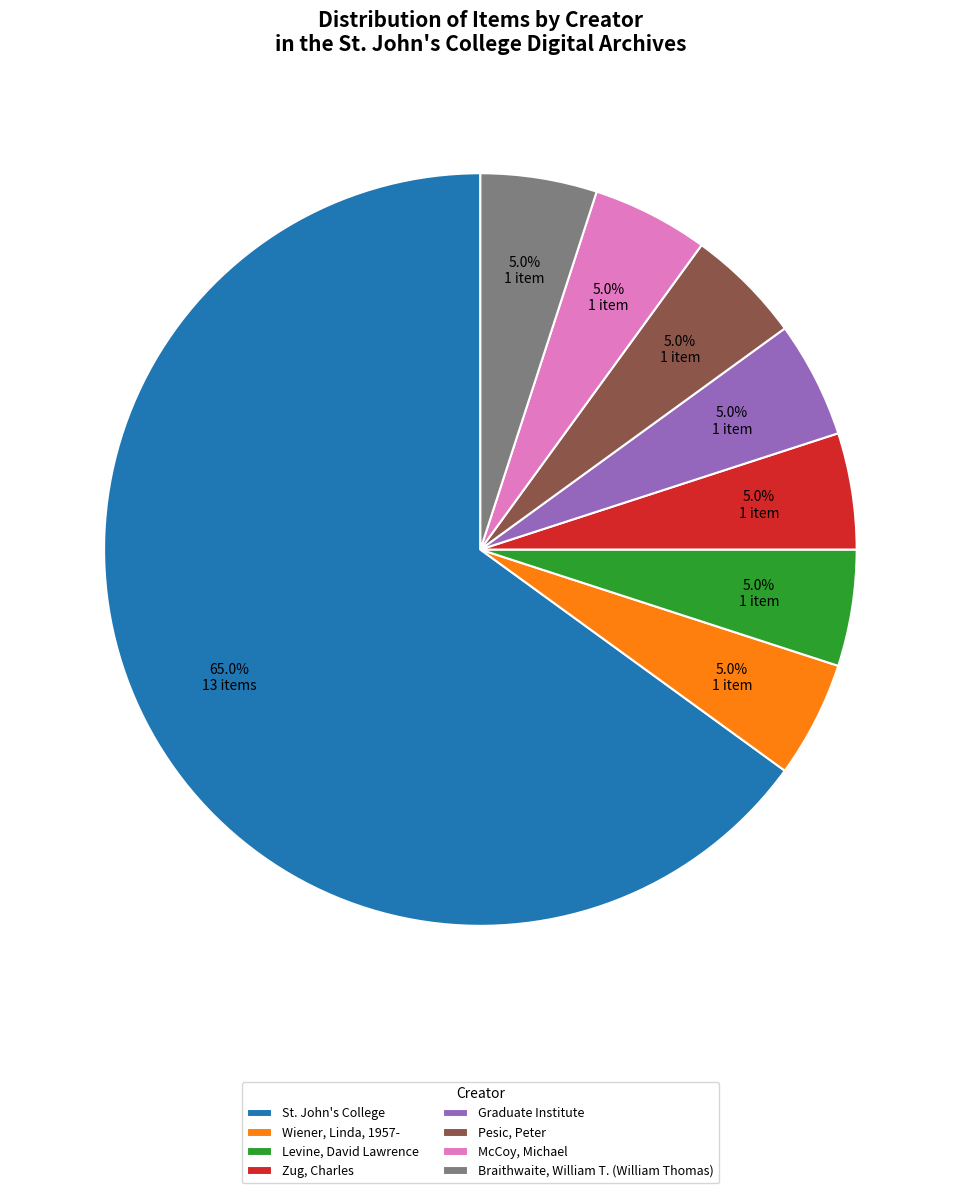

Which slice is the largest?

St. John's College